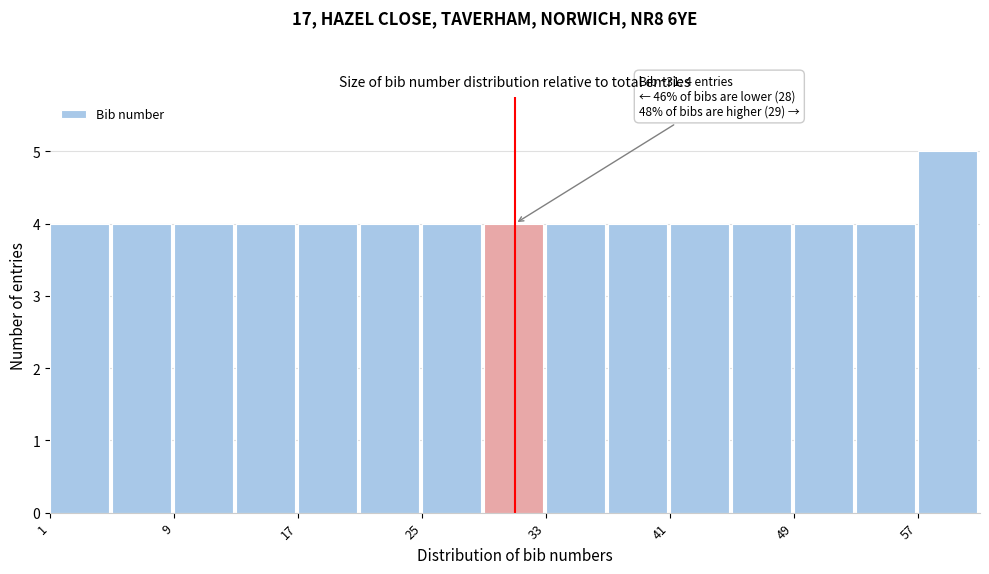

Which range on the x-axis has the tallest bar?

57 to 61